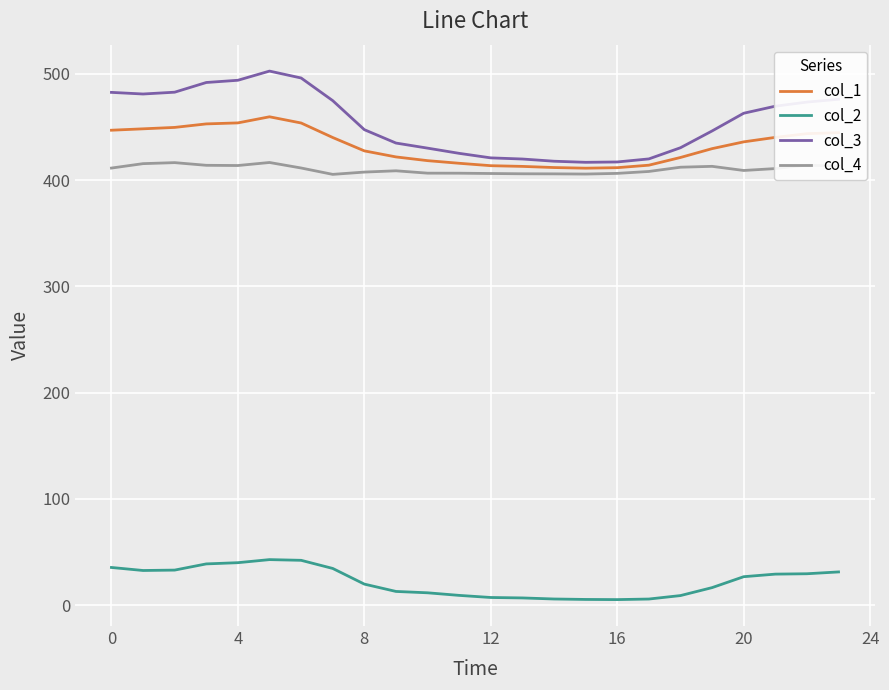

Rank the series by their maximum value, from highest to lowest.

col_3, col_1, col_4, col_2